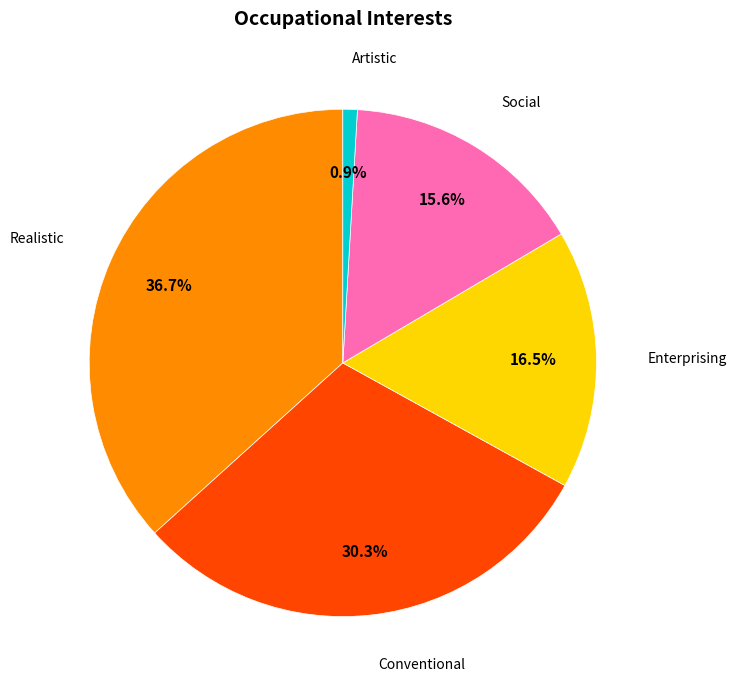

Does any single category account for the majority?

No